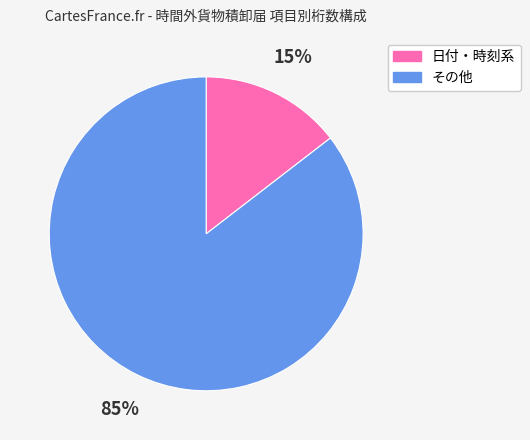

Is there any slice that represents more than half of the pie?

Yes